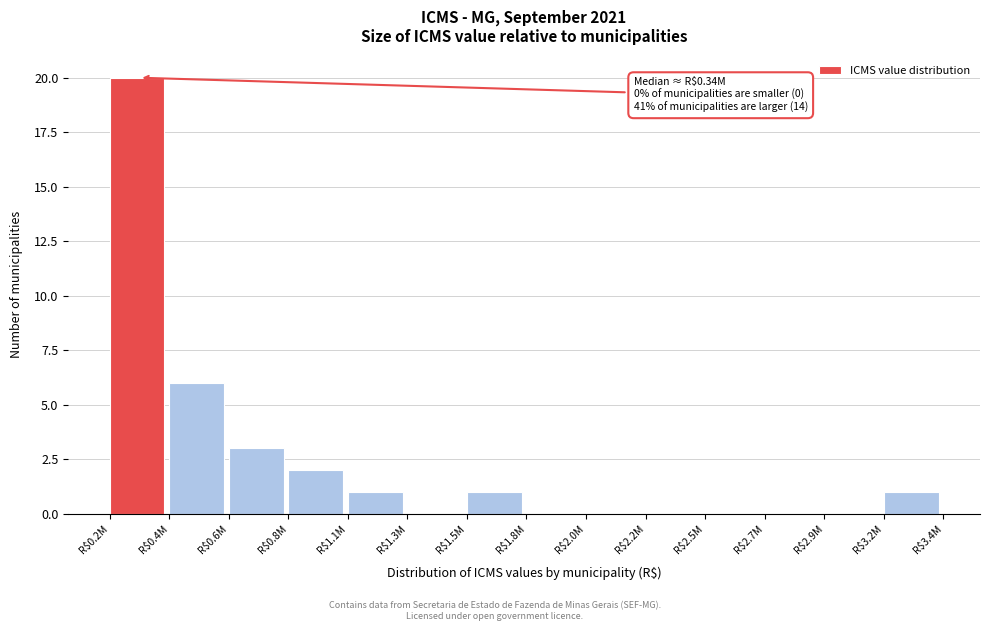

What is the sum of all values?

34